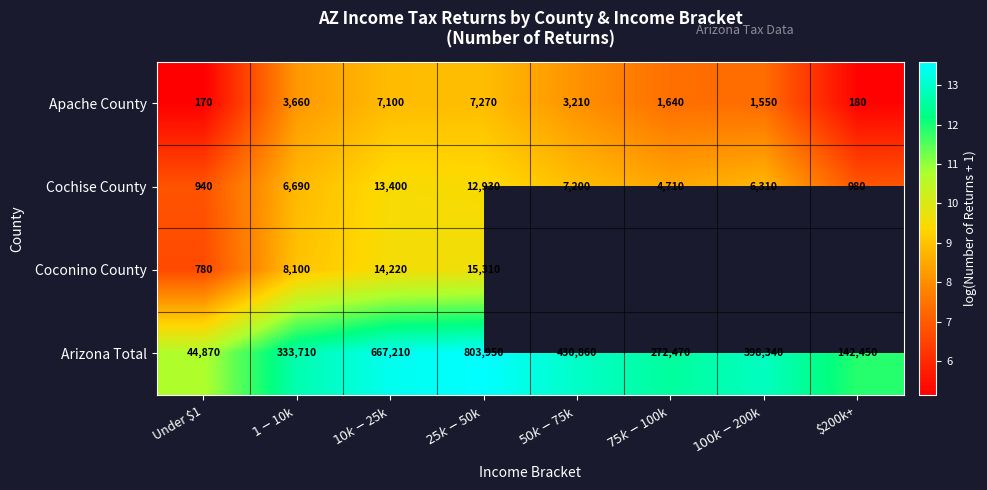

The Cochise County series shows 16.6 at $25k-$50k. True or false?

False